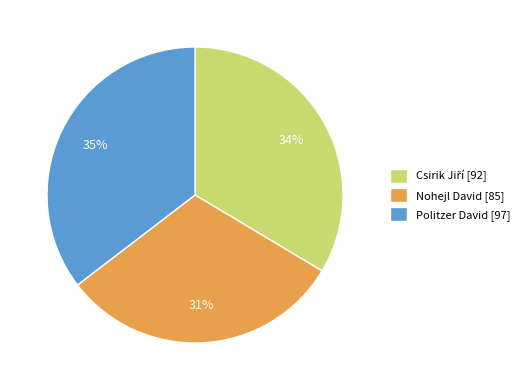

Which has a higher value, Nohejl David or Politzer David?

Politzer David